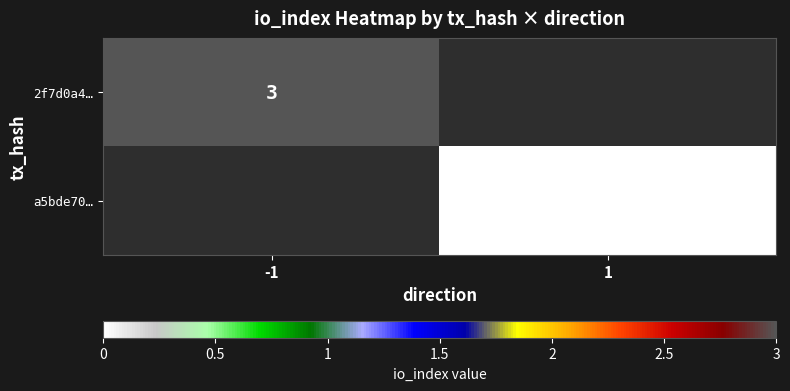

The 2f7d0a4… series shows 1 at -1. True or false?

False